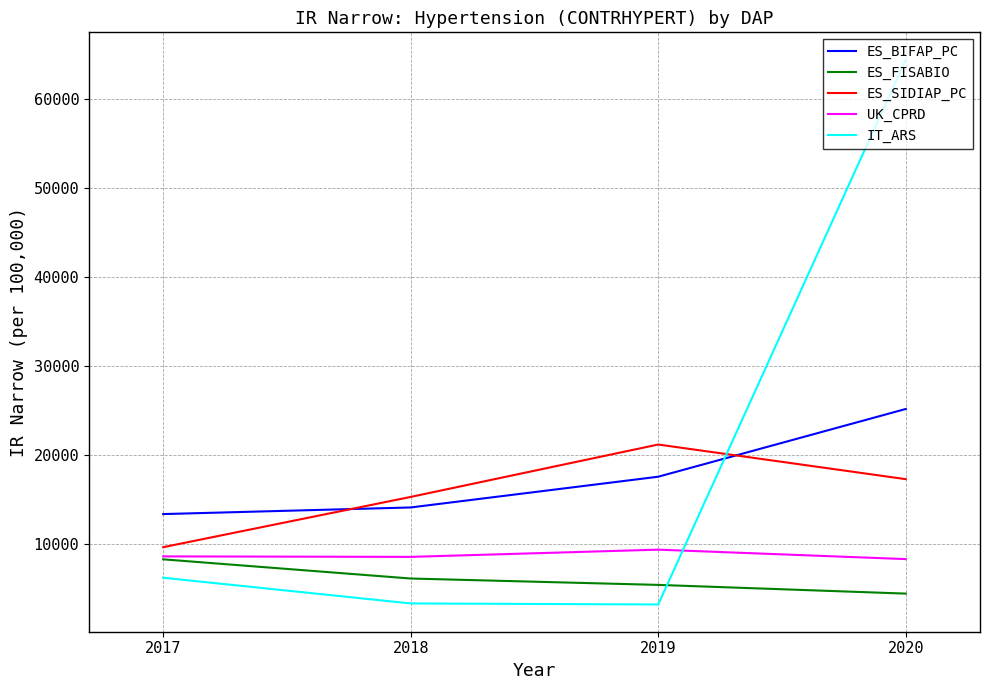

How many lines are shown in the chart?

5